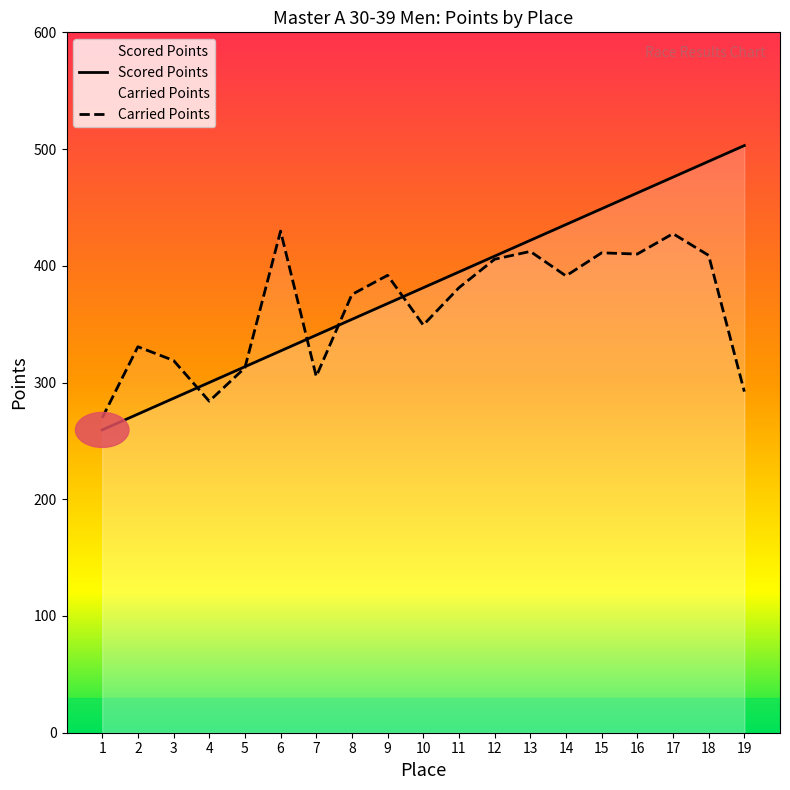

At how many categories does at least one series exceed 315?

16